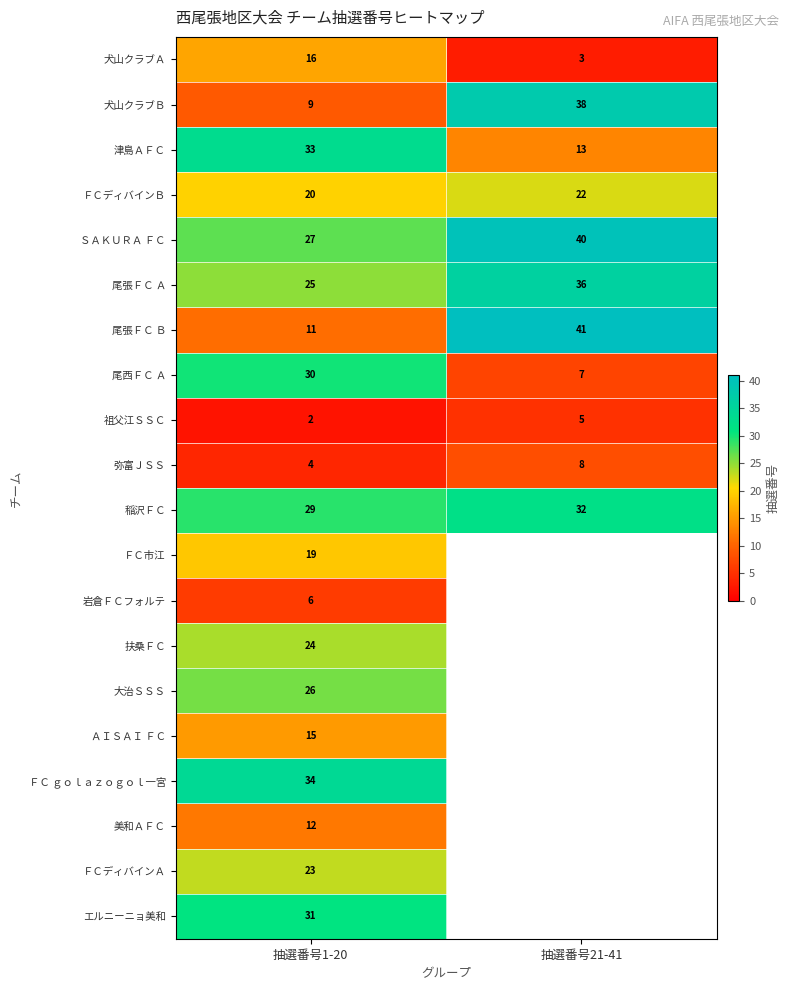

Rank the categories by 犬山クラブＢ value from lowest to highest.

抽選番号1-20, 抽選番号21-41